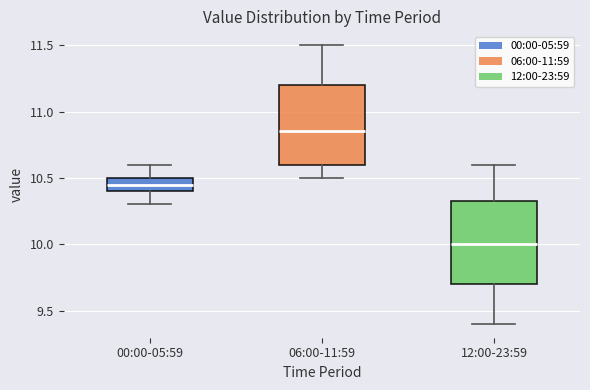

Reading left to right, transcribe this box plot: for each box, give where its median line is, the range the box spans, and where its two whiskers end, as read against the y-axis. The values are not printed on the chart, so give them approximately, as read against the axis.

00:00-05:59: median 10.45, box 10.40 to 10.50, whiskers 10.30 to 10.60
06:00-11:59: median 10.85, box 10.60 to 11.20, whiskers 10.50 to 11.50
12:00-23:59: median 10.00, box 9.70 to 10.35, whiskers 9.40 to 10.60